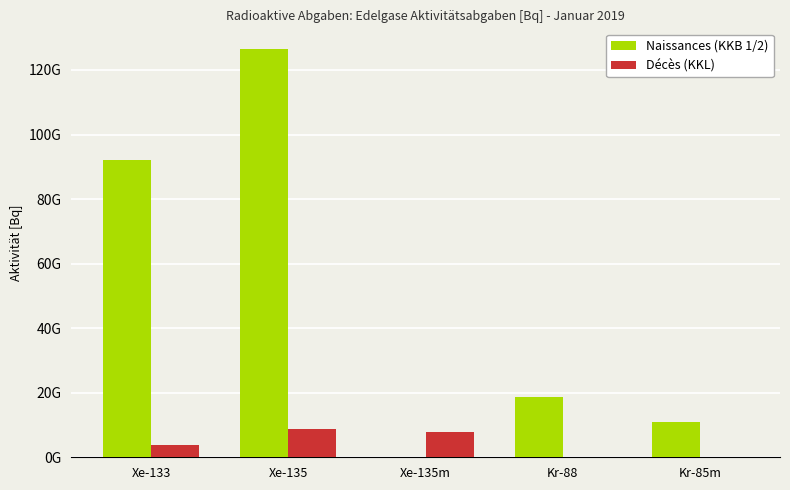

Are the bars grouped side by side (vs. stacked)?

Yes